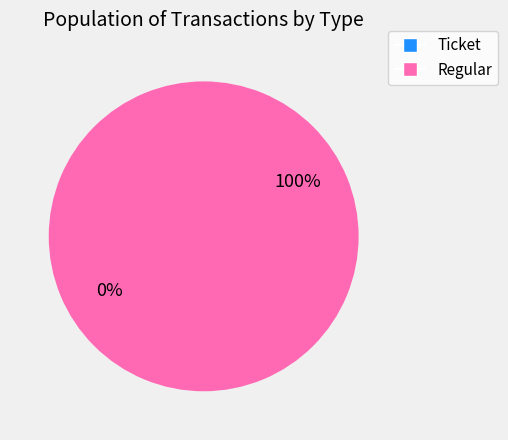

What is the majority slice?

Regular